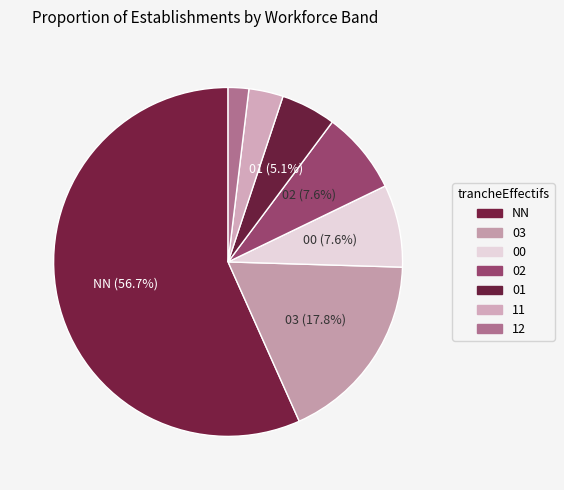

To the nearest percent, what percentage of the pie is NN?

57%